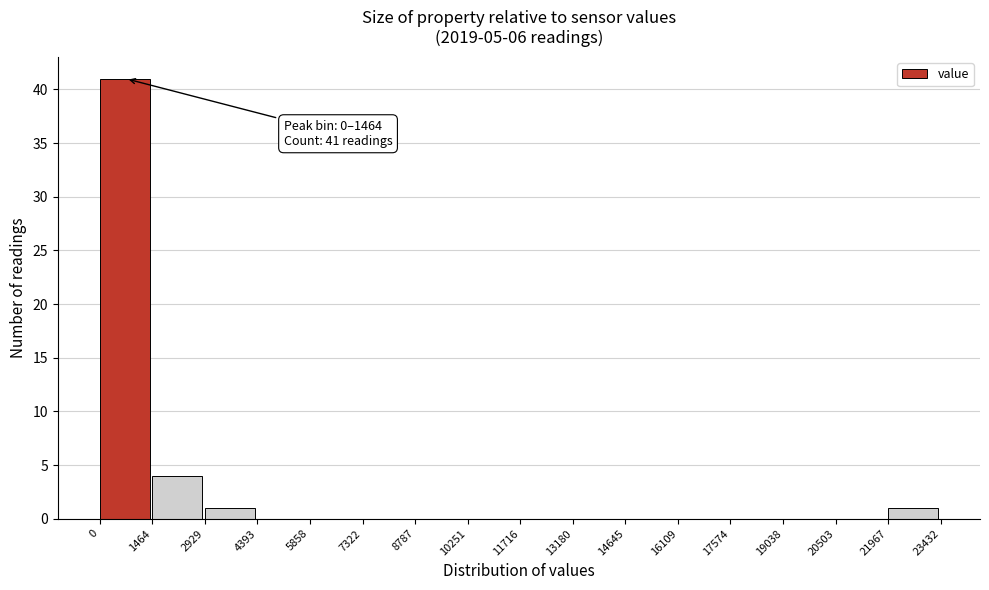

Over which range of the x-axis is the bar tallest?

0 to 1464